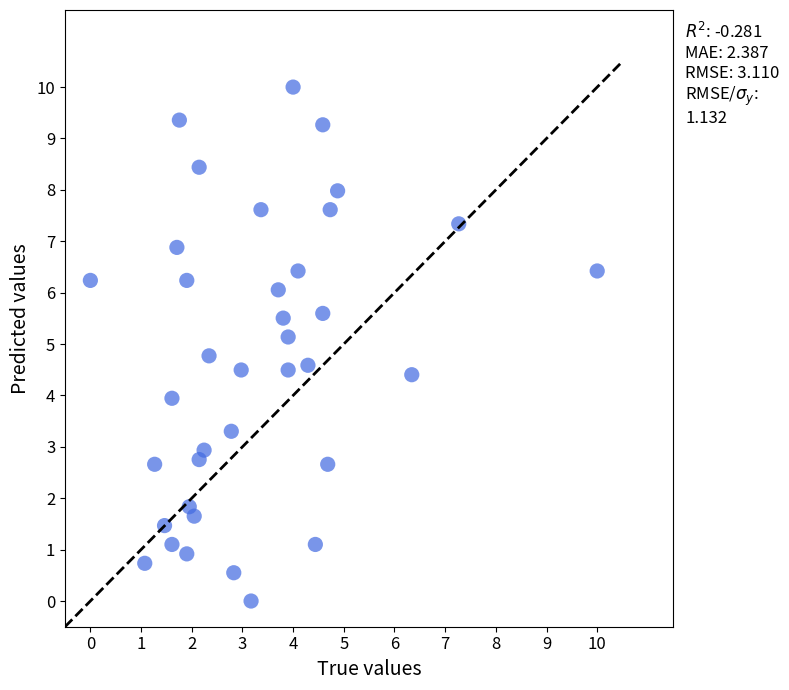

What is the range of X values (max minus min)?

10.0